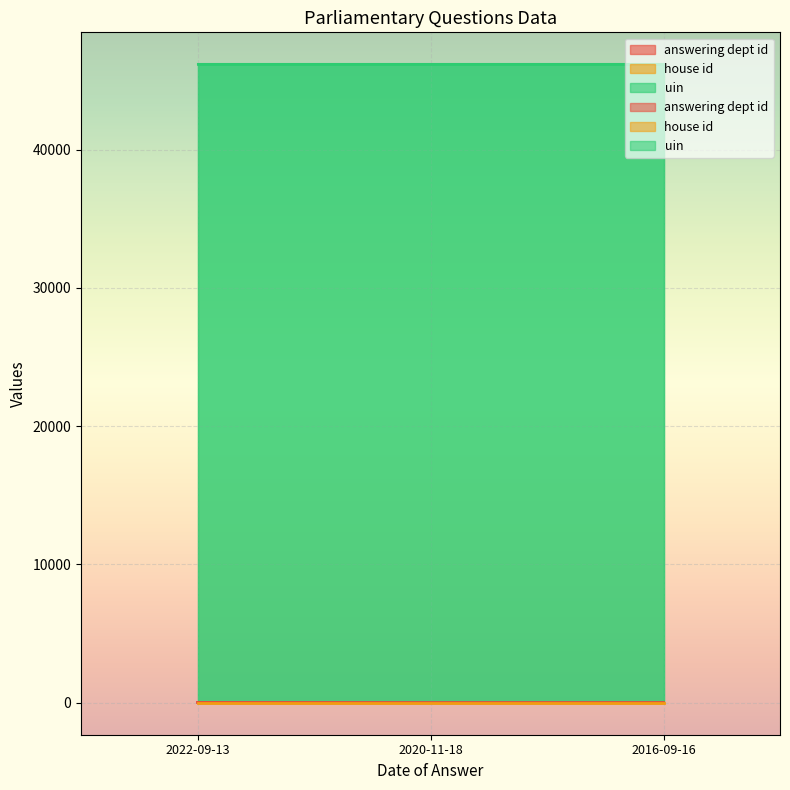

What position from the right is 2022-09-13?

3